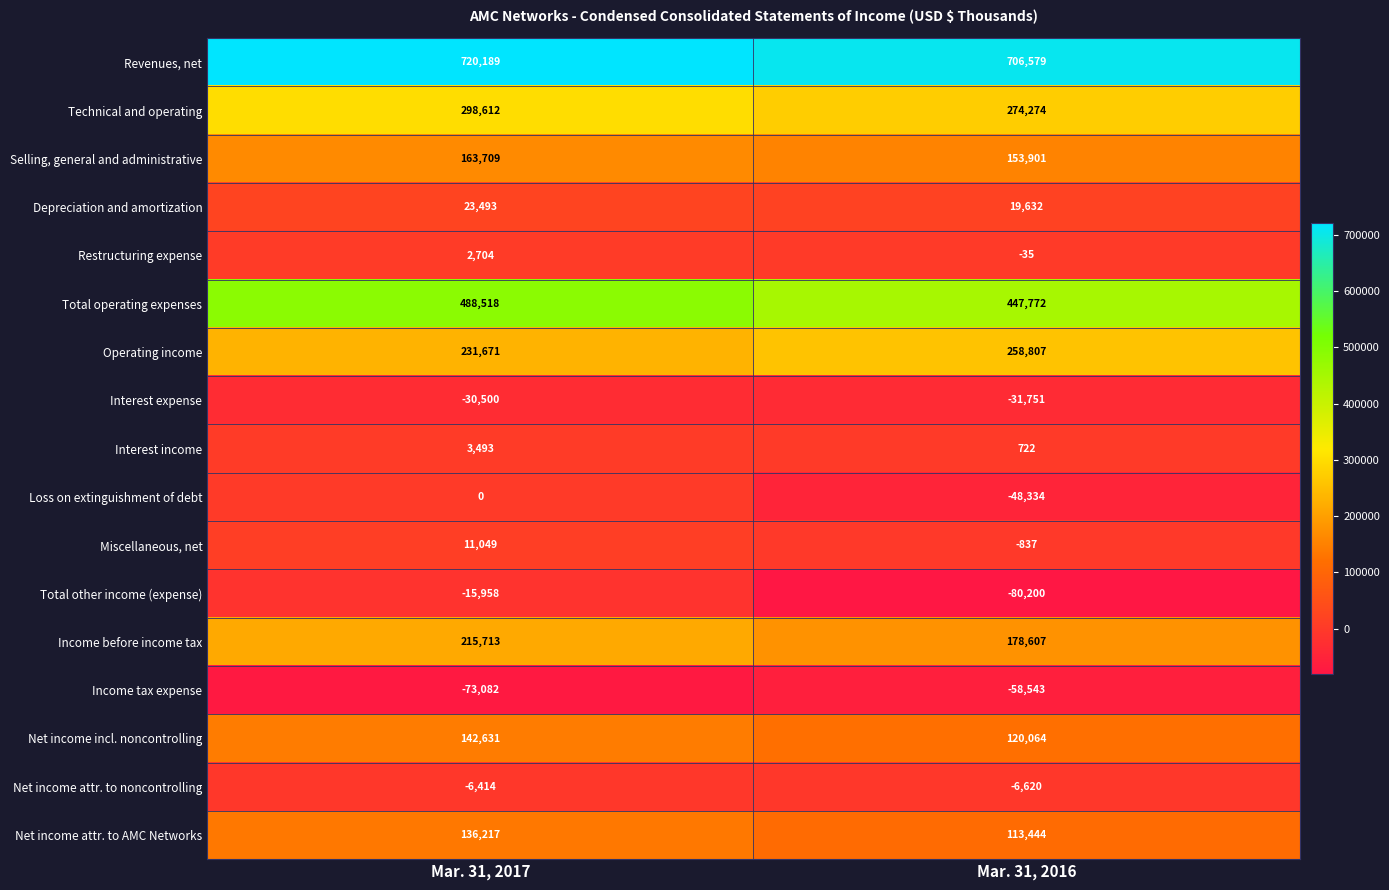

What is the average value of the Income before income tax series?

197160